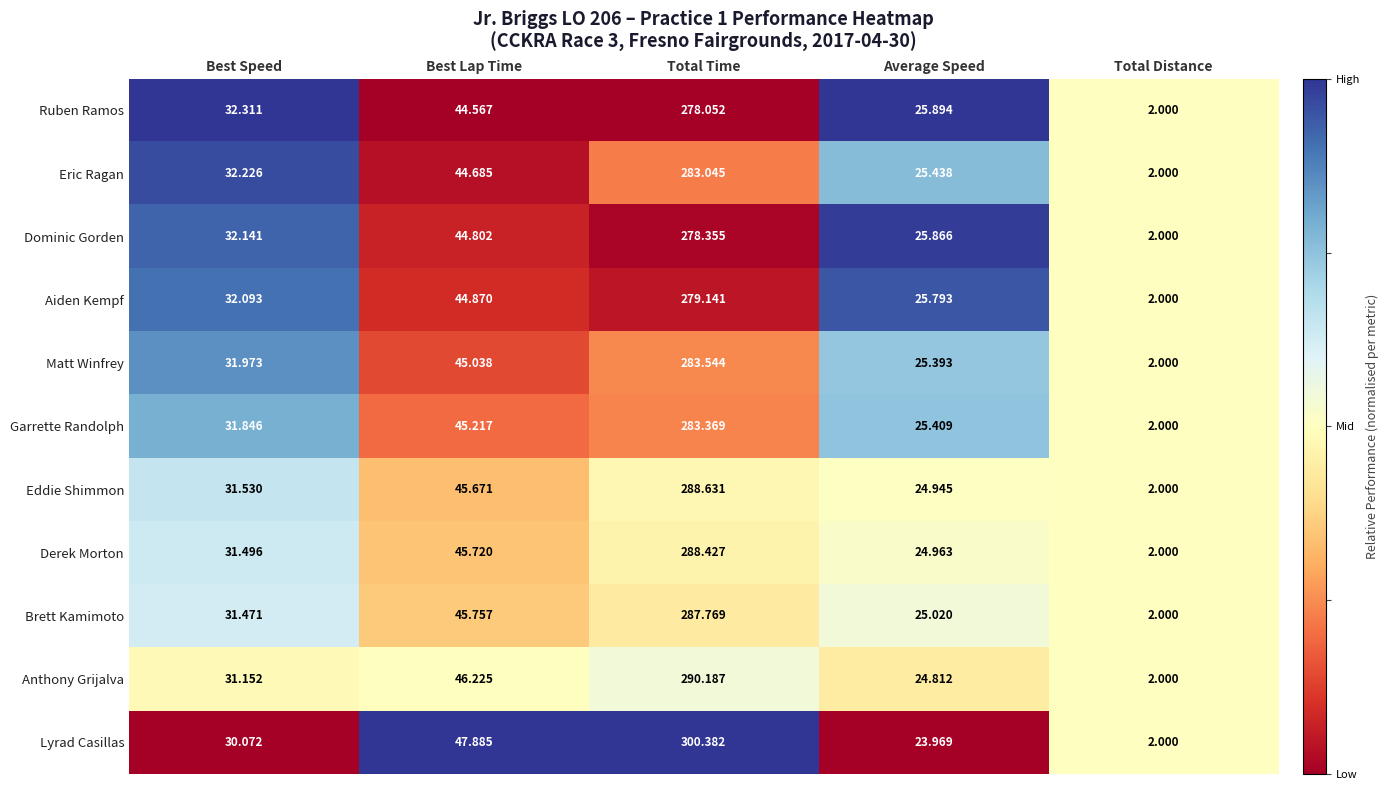

Rank the series by their maximum value, from lowest to highest.

Ruben Ramos, Dominic Gorden, Aiden Kempf, Eric Ragan, Garrette Randolph, Matt Winfrey, Brett Kamimoto, Derek Morton, Eddie Shimmon, Anthony Grijalva, Lyrad Casillas